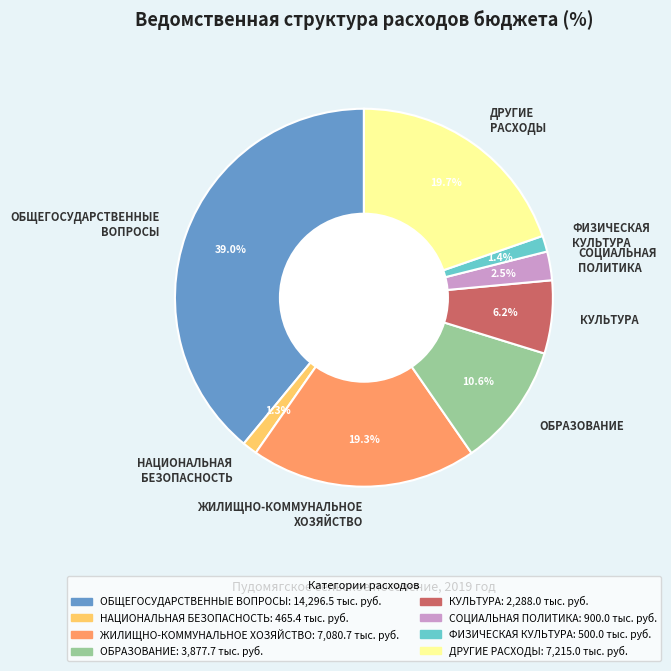

How many slices are in this pie chart?

8